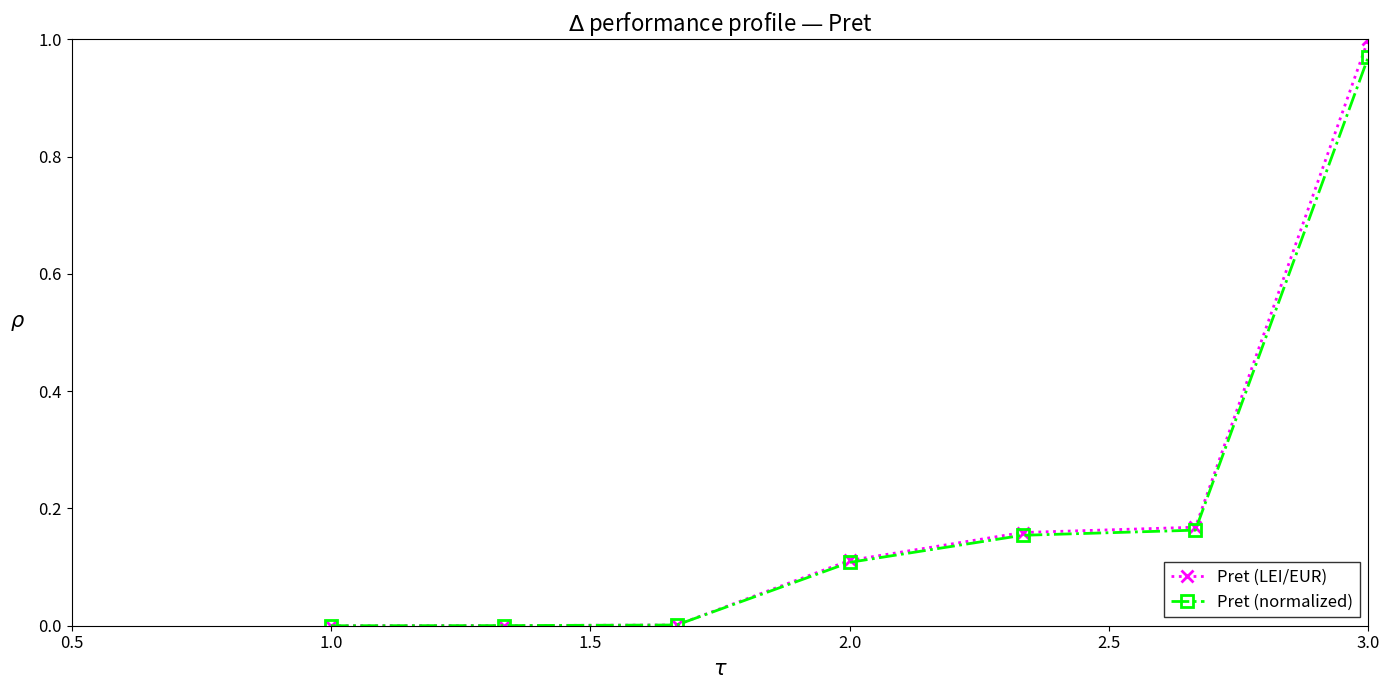

How many data points does each series have?

7